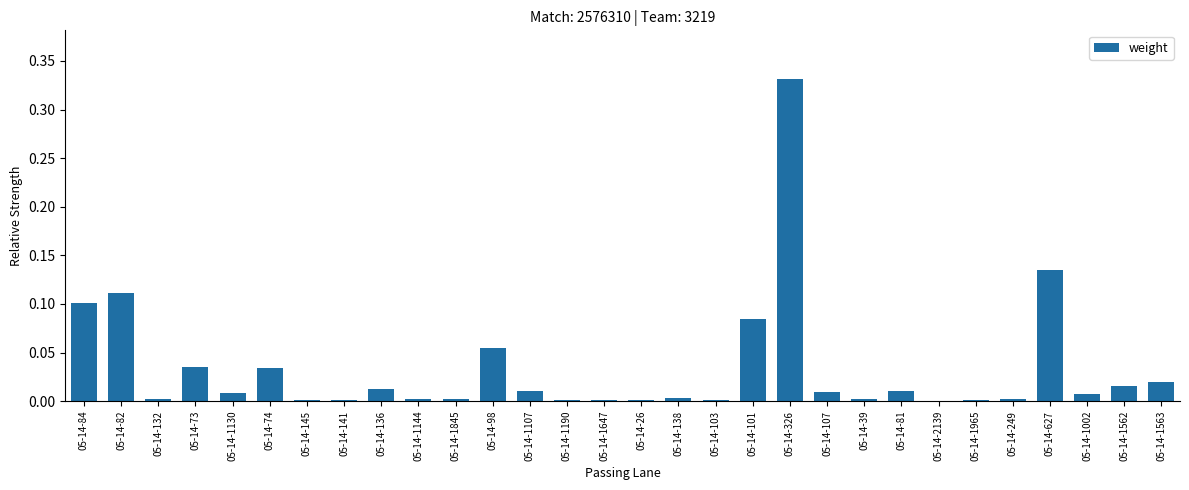

At which category does the chart reach its peak across all series?

05-14-326